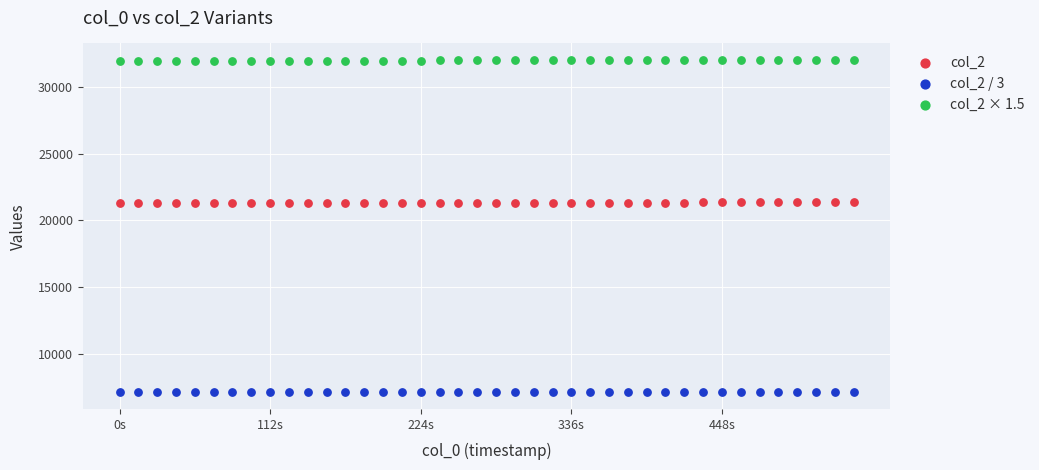

Across all data points, what is the range of X values (max minus min)?

545.9